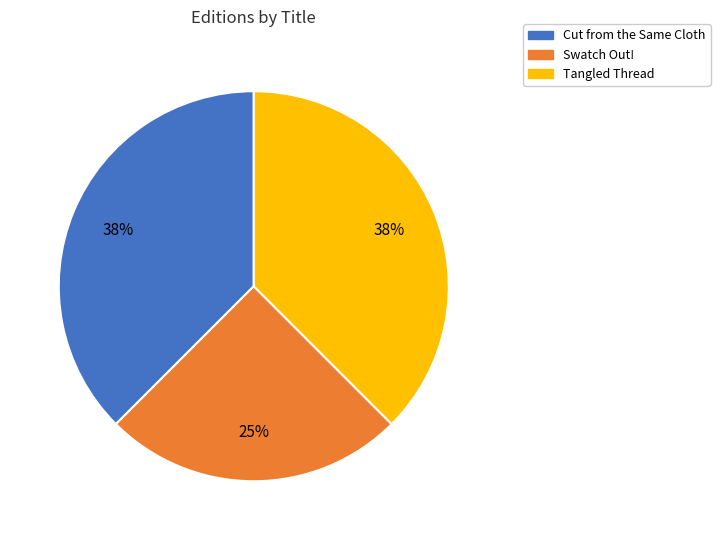

What is the smallest slice in the pie chart?

Swatch Out!